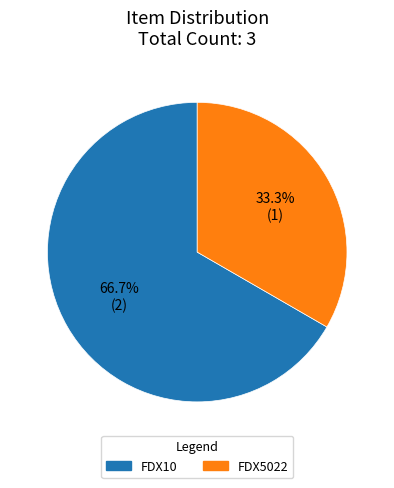

To the nearest percent, what is the difference between the FDX5022 and FDX10 slice percentages?

33%